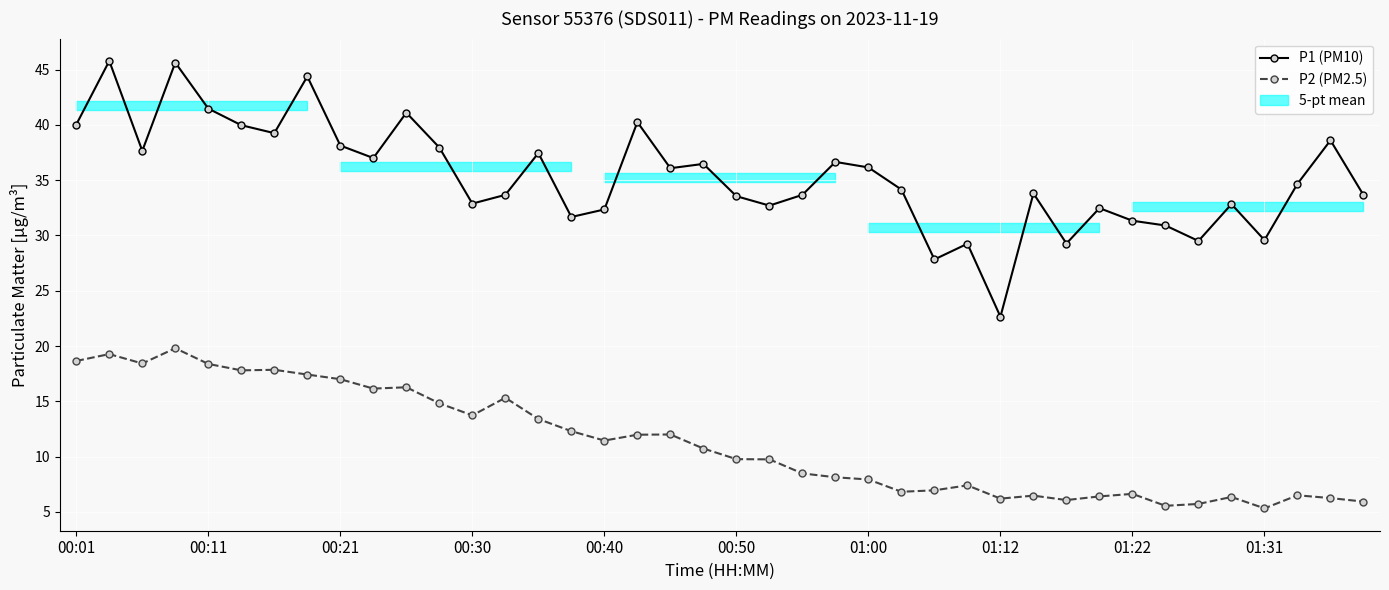

True or false: P1 (PM10) has a value of 48.7 at 35.

False